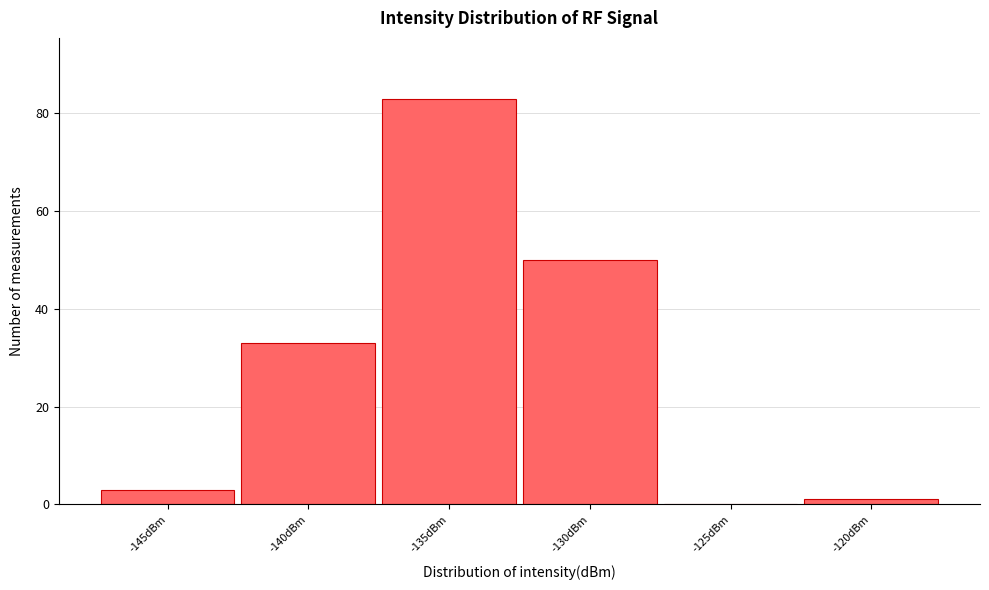

Reading left to right, transcribe all the data shown in this chart.

-145dBm=3	-140dBm=33	-135dBm=83	-130dBm=50	-125dBm=0	-120dBm=1